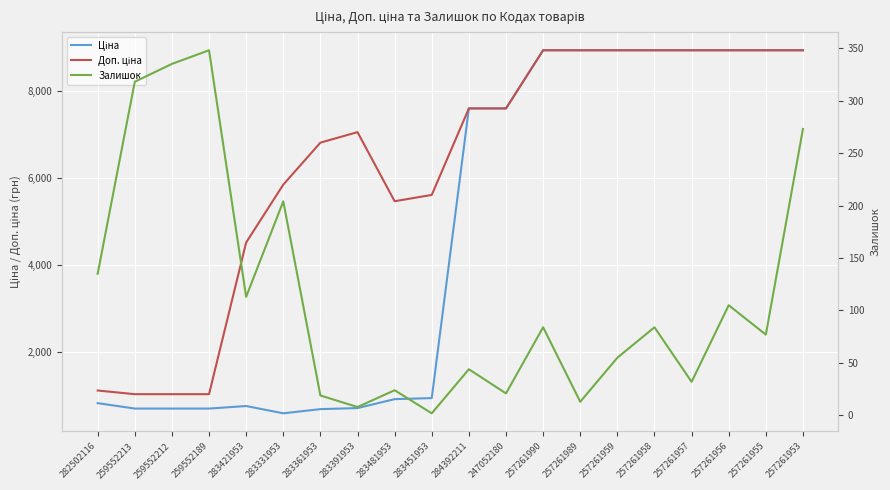

What is the spread (max minus min) of values at 283391953?

7043.3